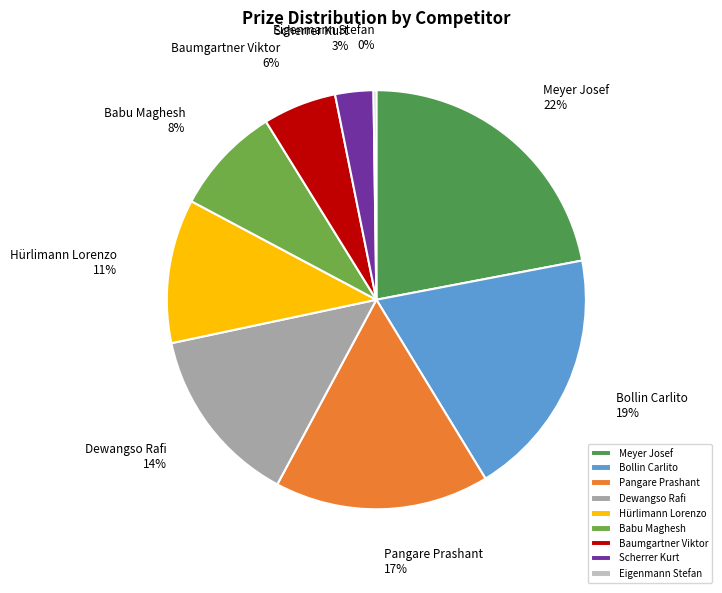

To the nearest percent, what is the combined percentage of Pangare Prashant and Babu Maghesh?

25%